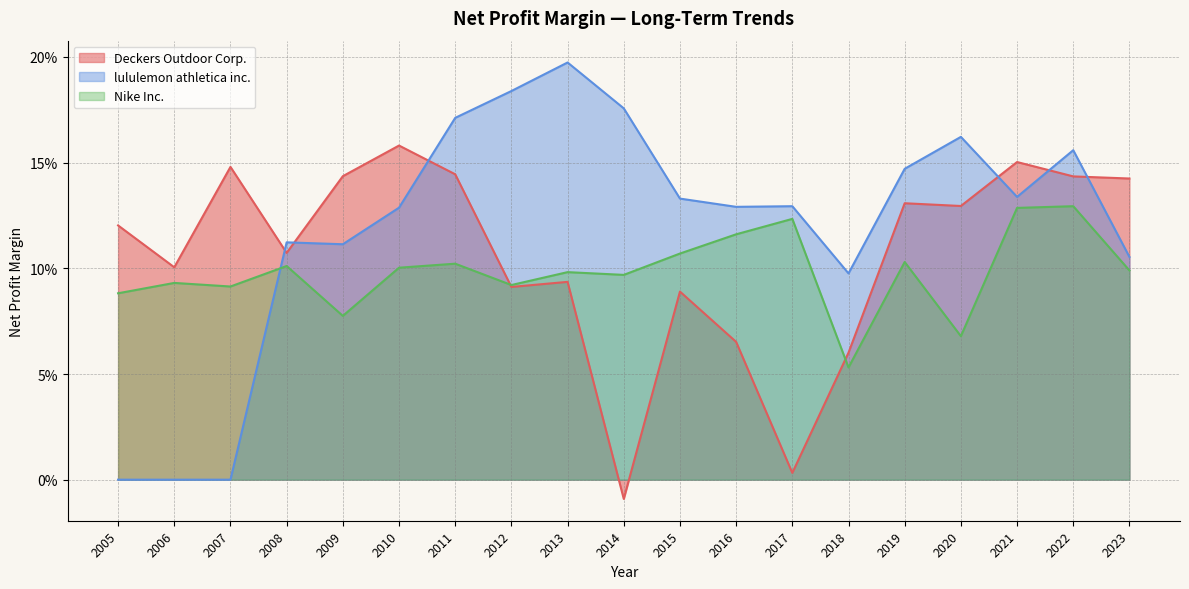

At which label does Nike Inc. reach its peak?

2022